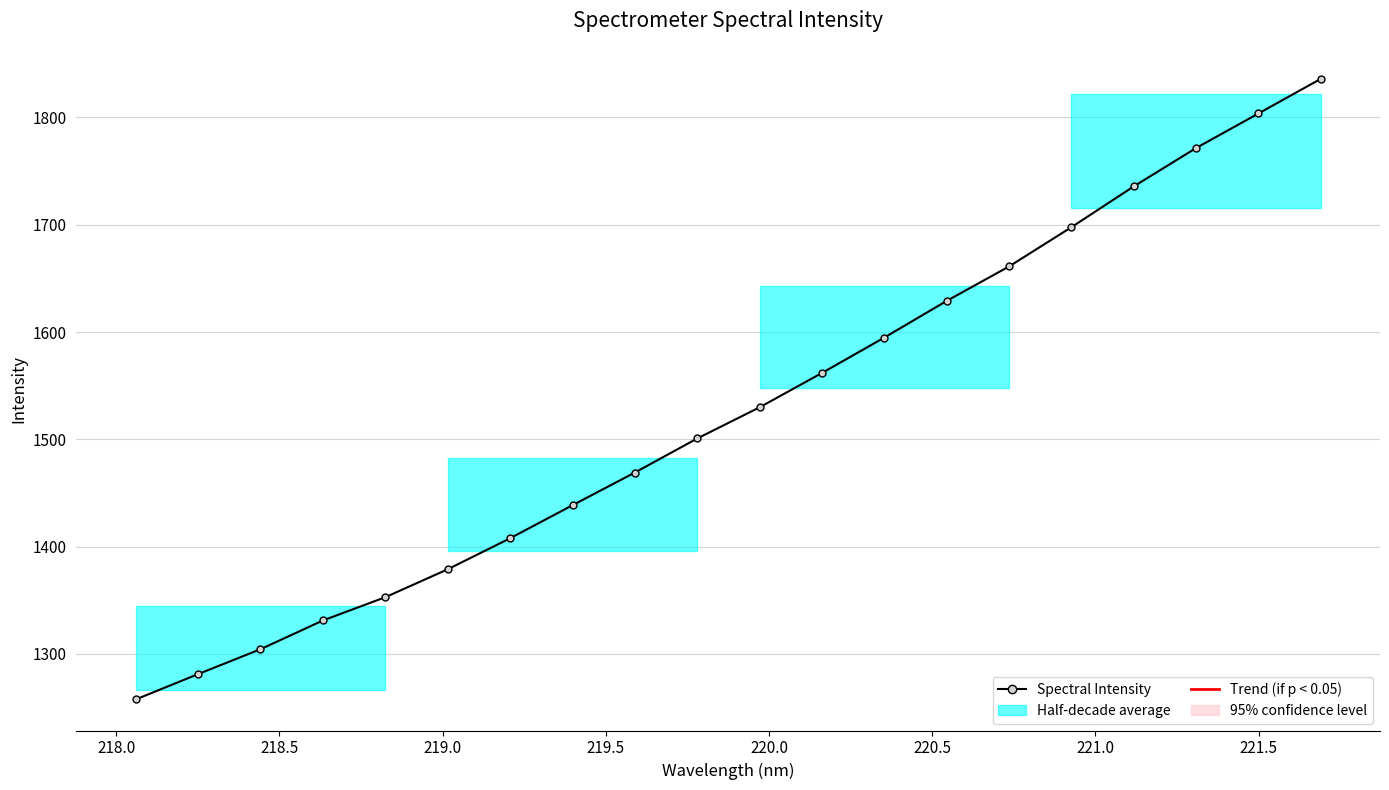

Count the number of values greater than 1529.

10